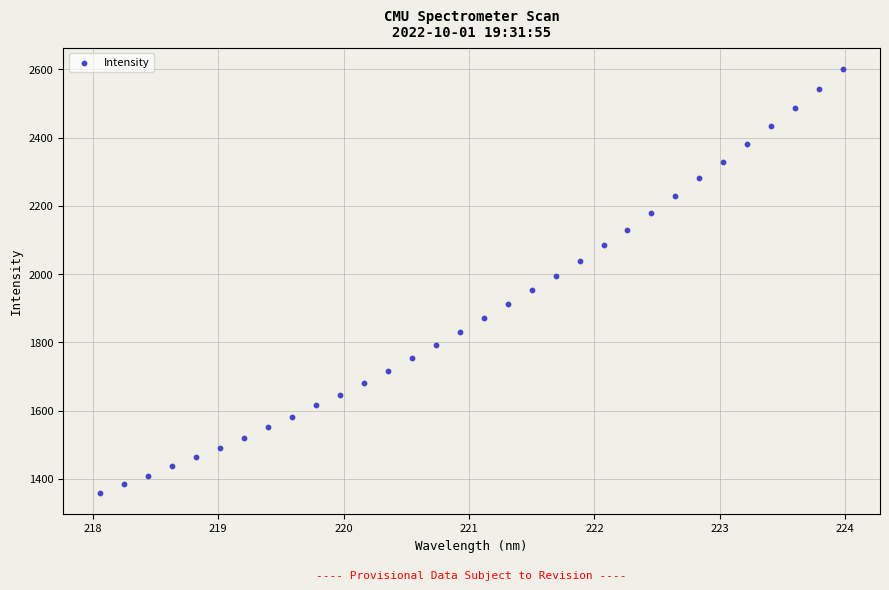

What is the range of Y values (max minus min)?

1242.7